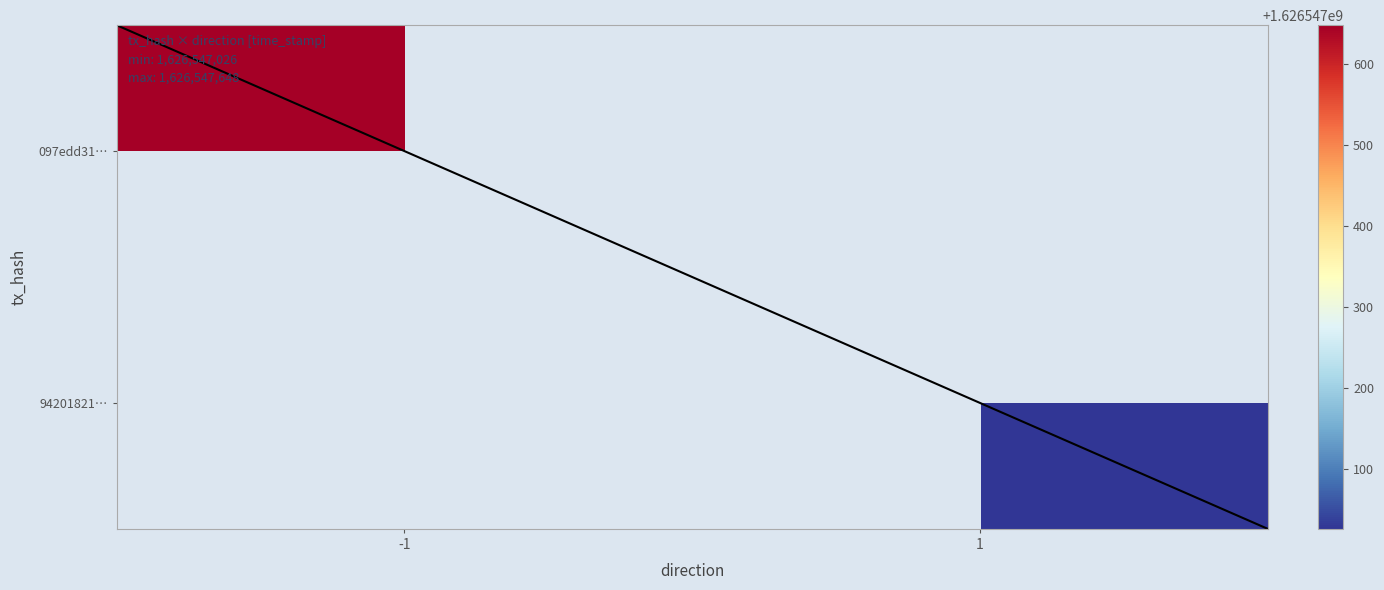

At direction, list the series in order from smallest to largest.

097edd31c4f883d9d1def423972c911d1386c78, 94201821e4e05733b38b9f132c7242f6c76dcd1